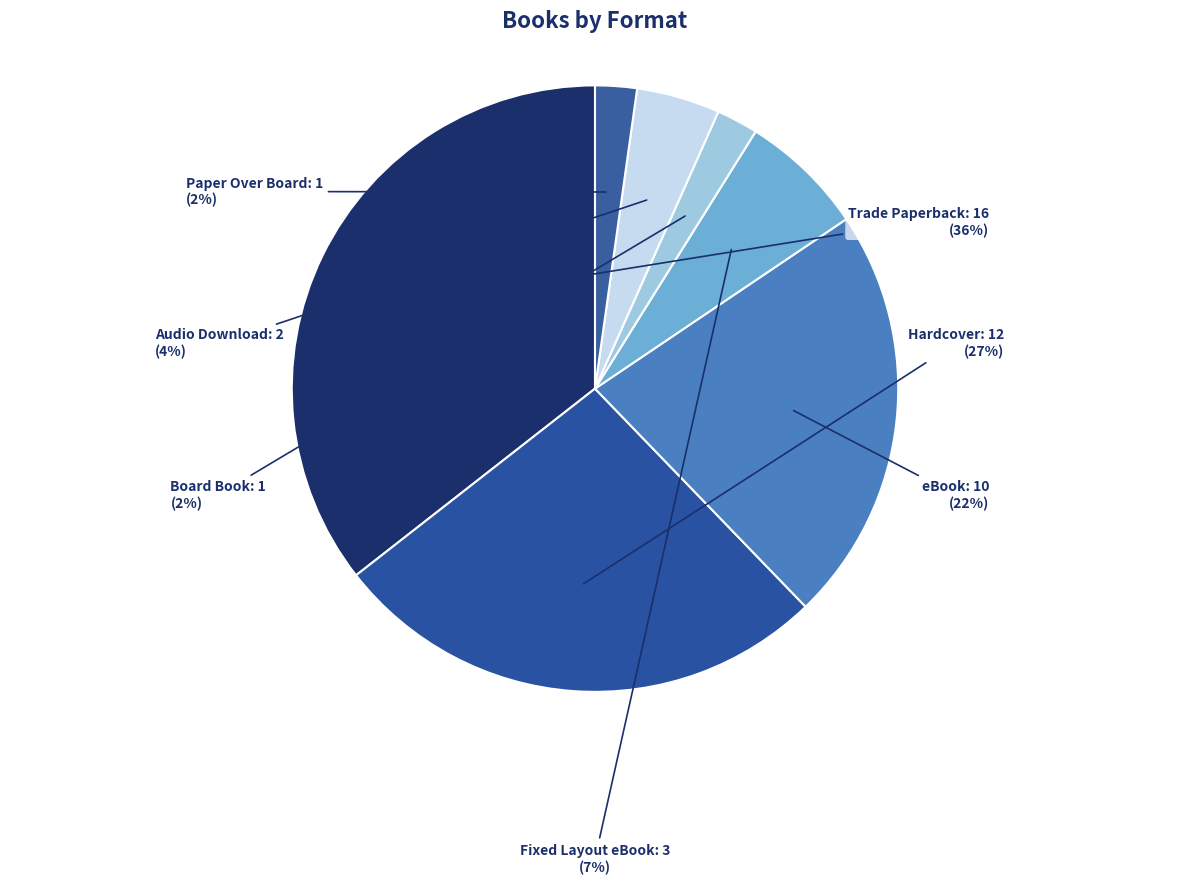

What is the ratio of the value at Trade Paperback to the value at Hardcover?

1.3